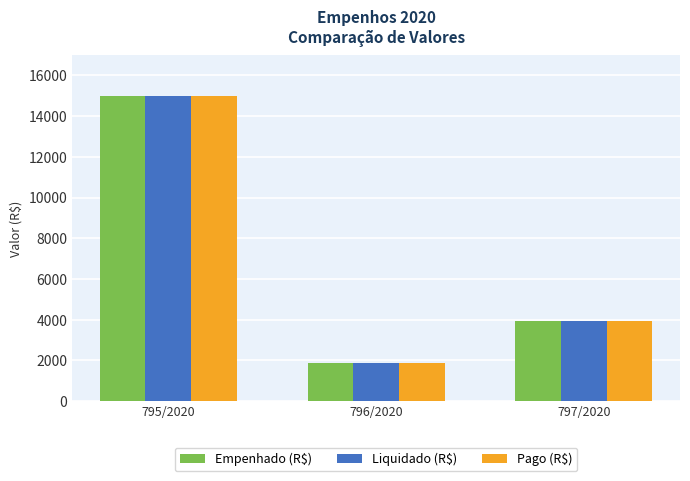

What is the maximum value shown in the chart?

15000.0